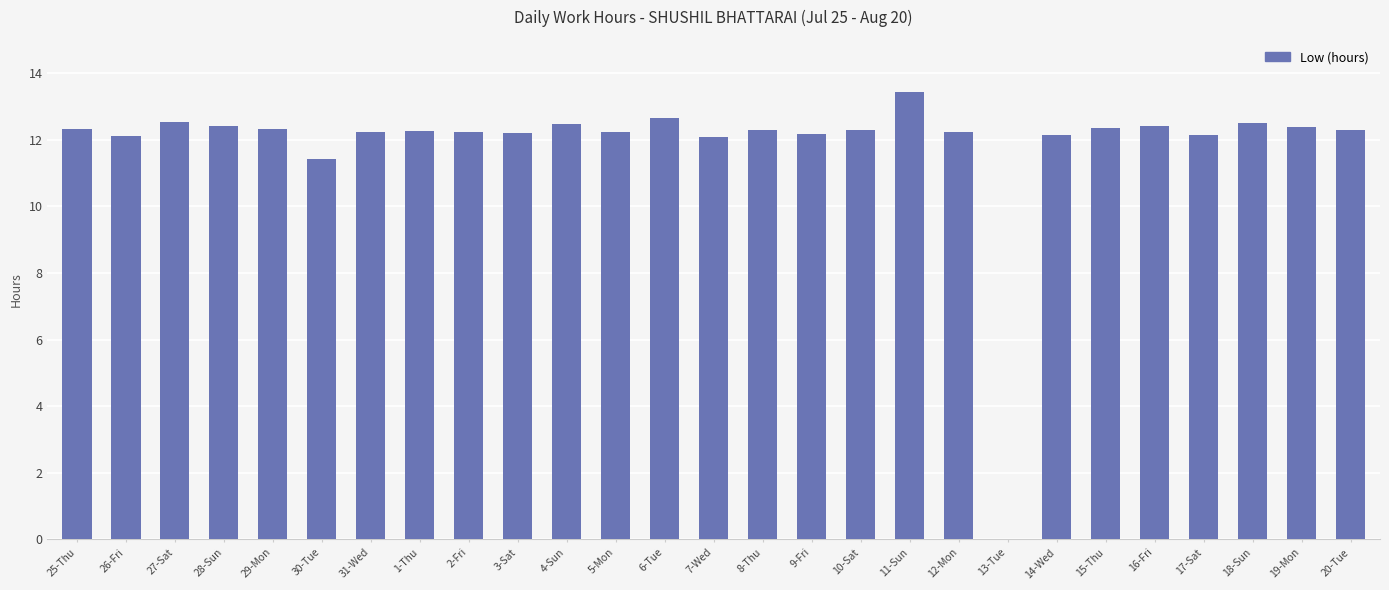

At which label is the value closest to 6?

30-Tue